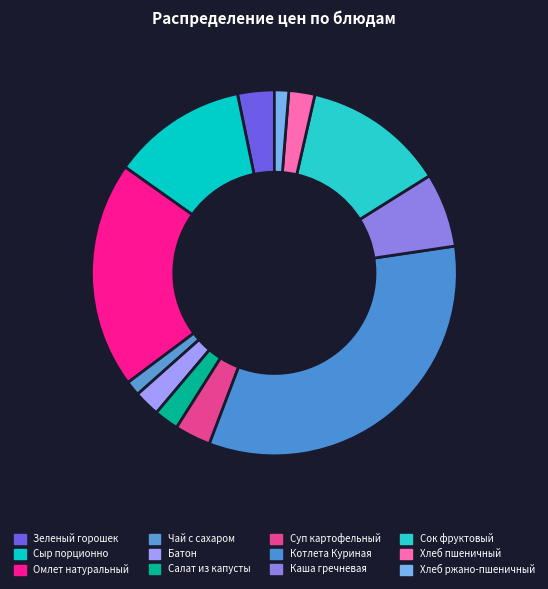

What is the largest slice in the pie chart?

Котлета Куриная